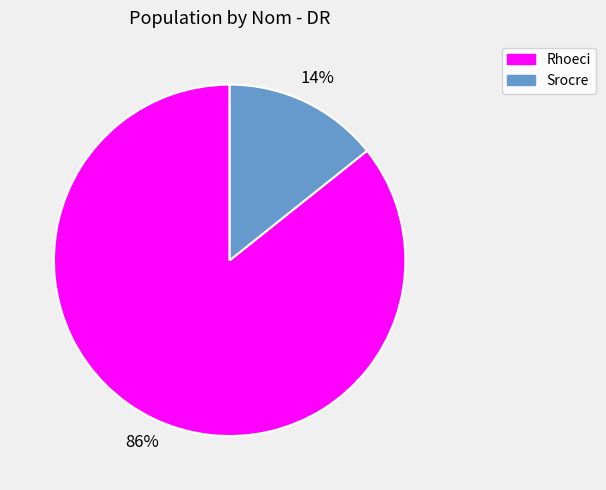

Which has a higher value, Rhoeci or Srocre?

Rhoeci